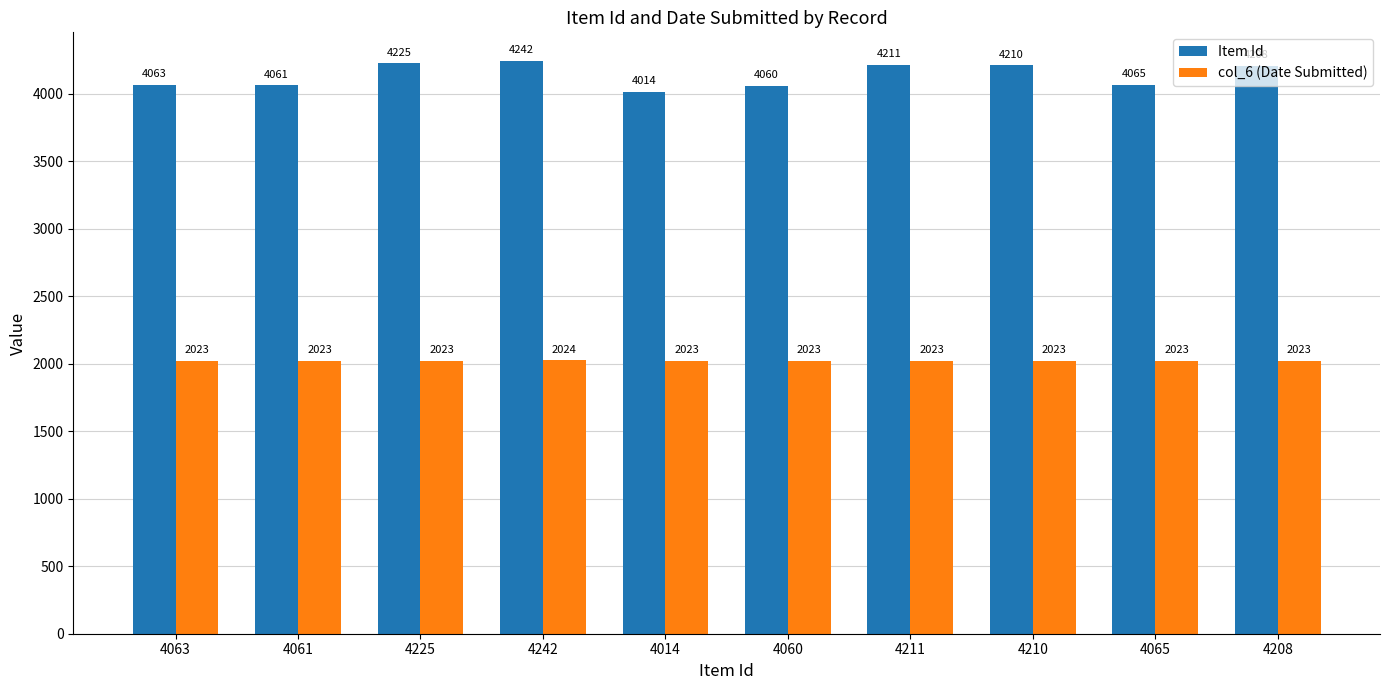

What is the difference between the highest and lowest values at 4065?

2042